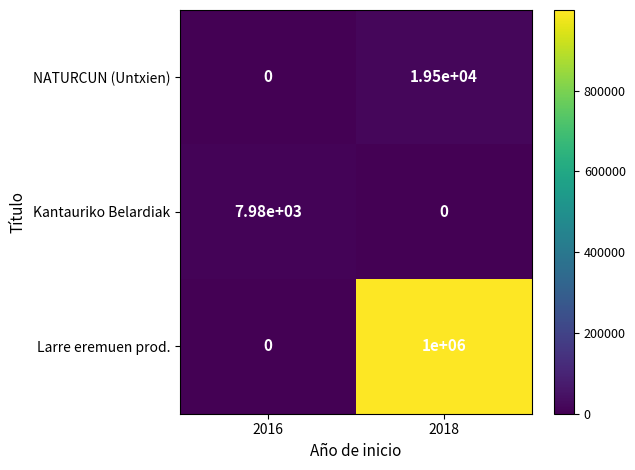

Count the number of categories in the chart.

2